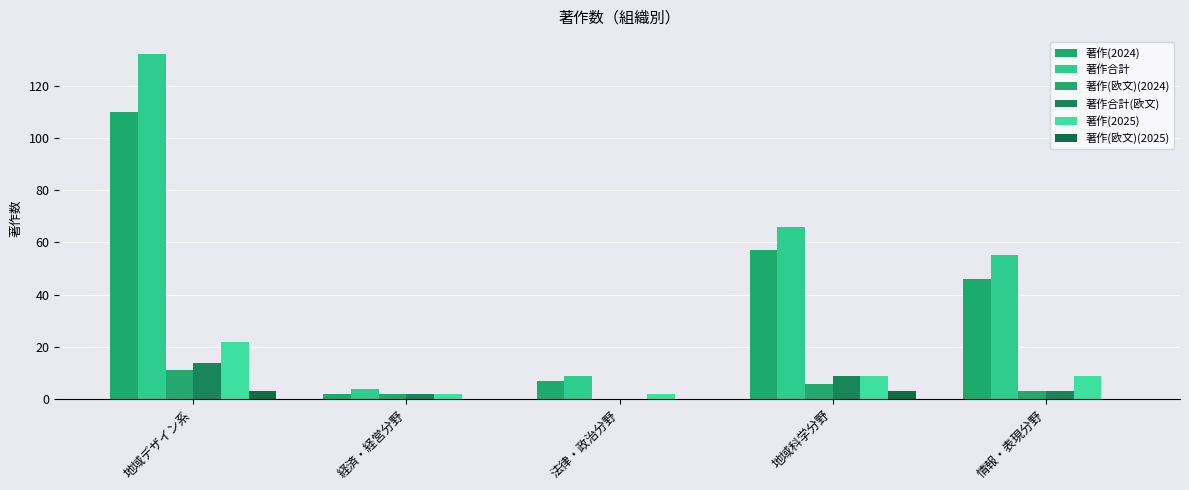

Count the number of categories in the chart.

5